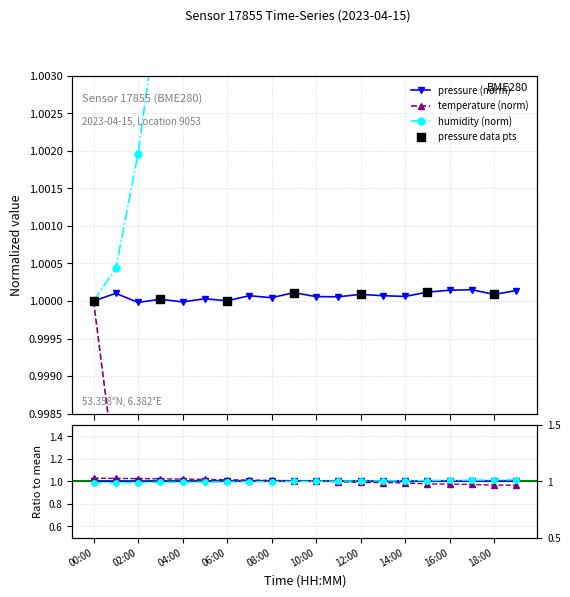

What are all the series names shown in the legend?

pressure, temperature, humidity